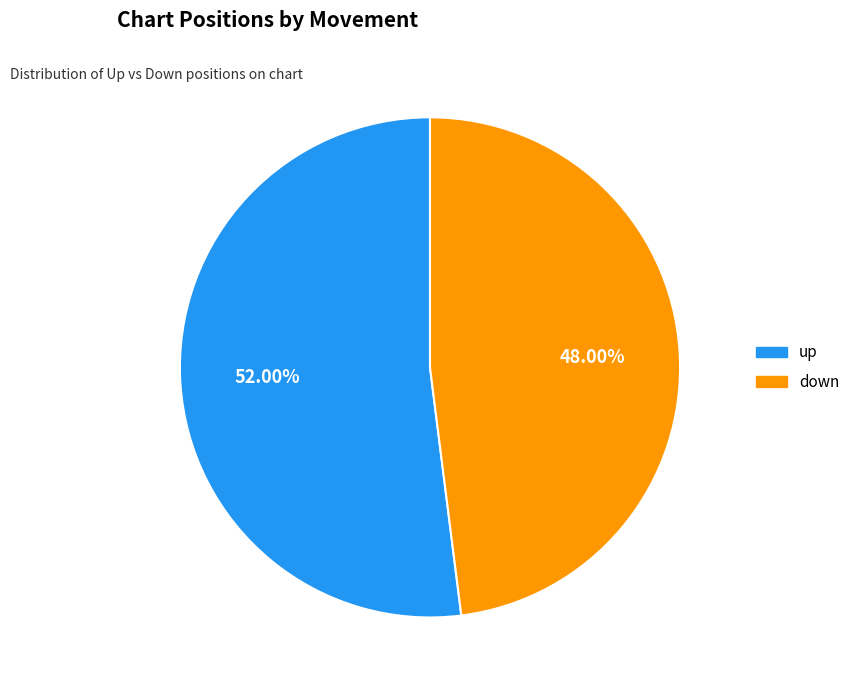

What is the ratio of the value at down to the value at up?

0.9